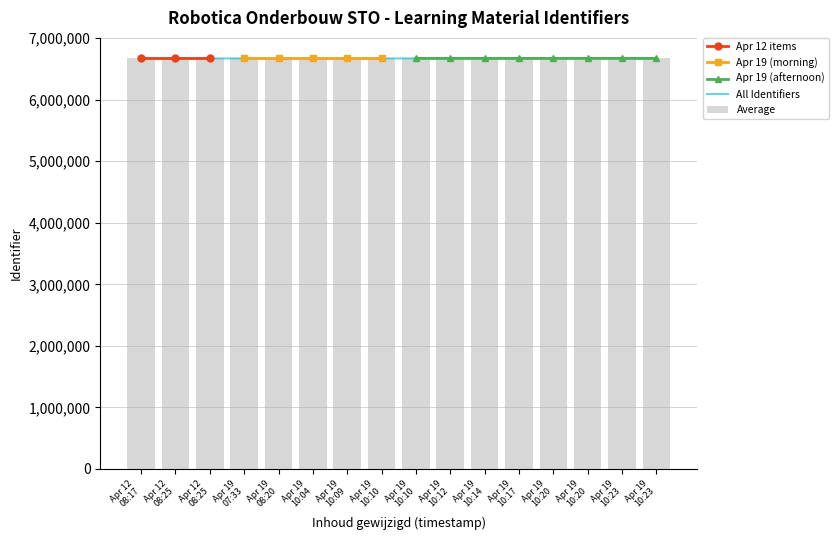

Is it true that Identifier (x1000) equals 3889586 at Apr 19 10:04?

False